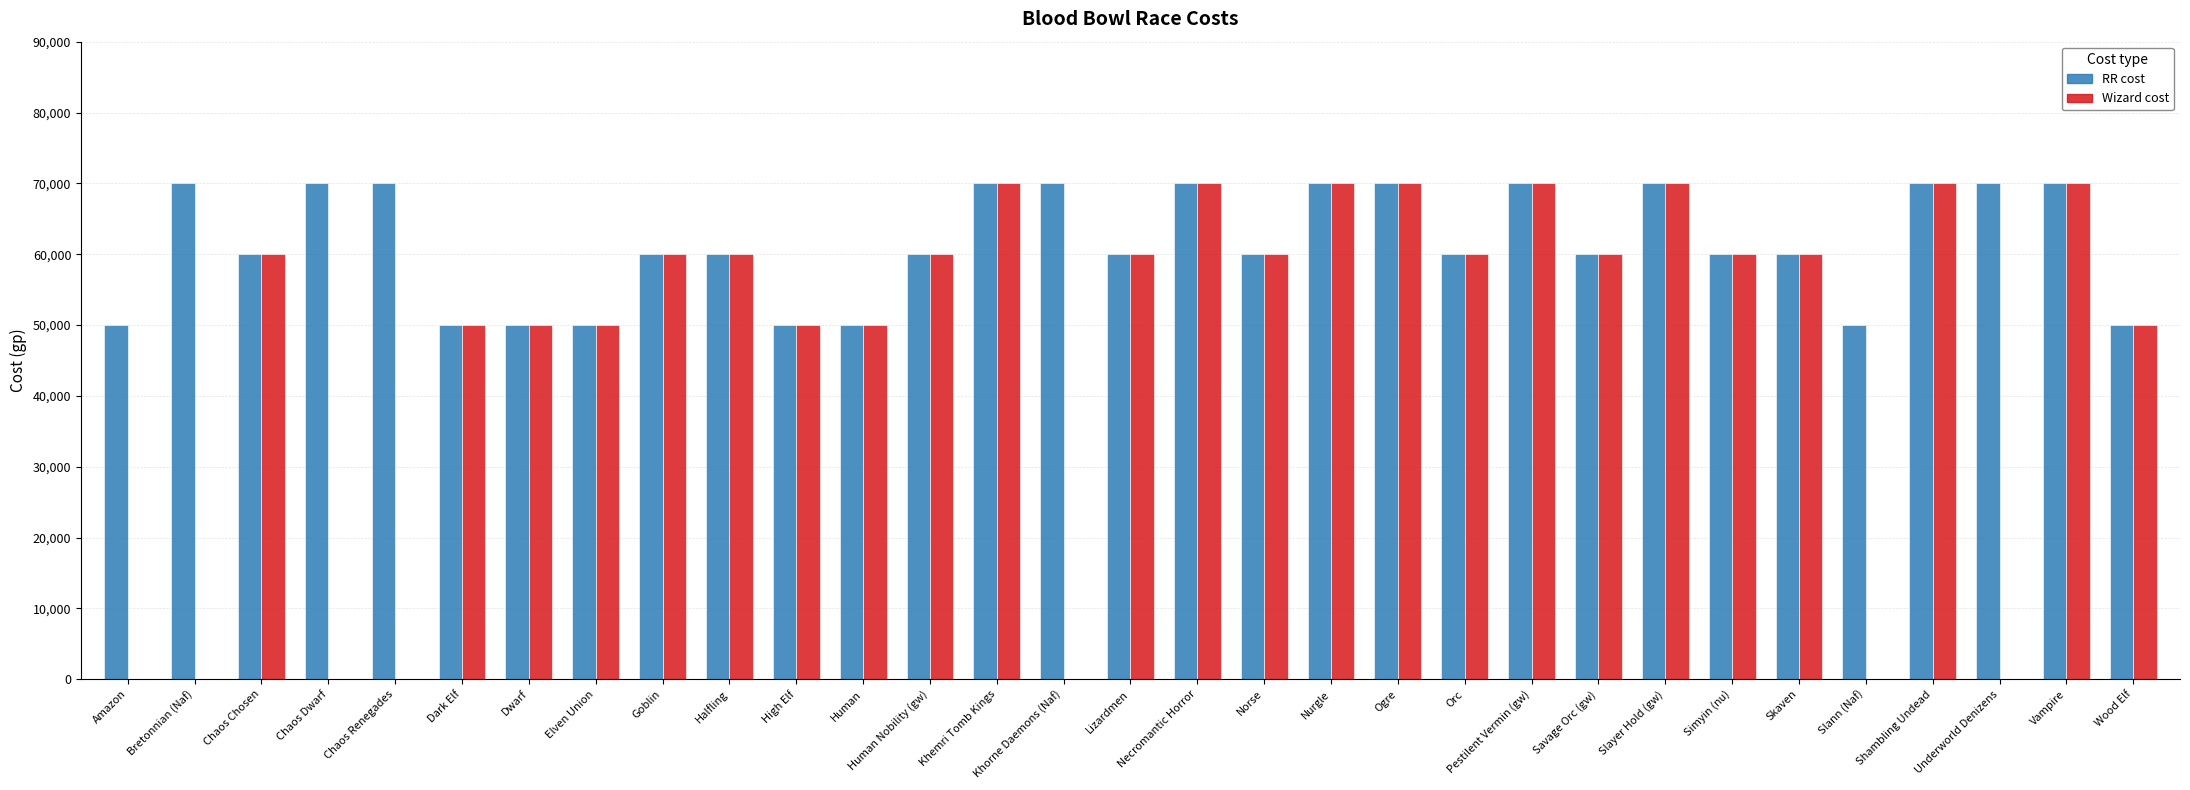

What is the maximum value shown in the chart?

70000